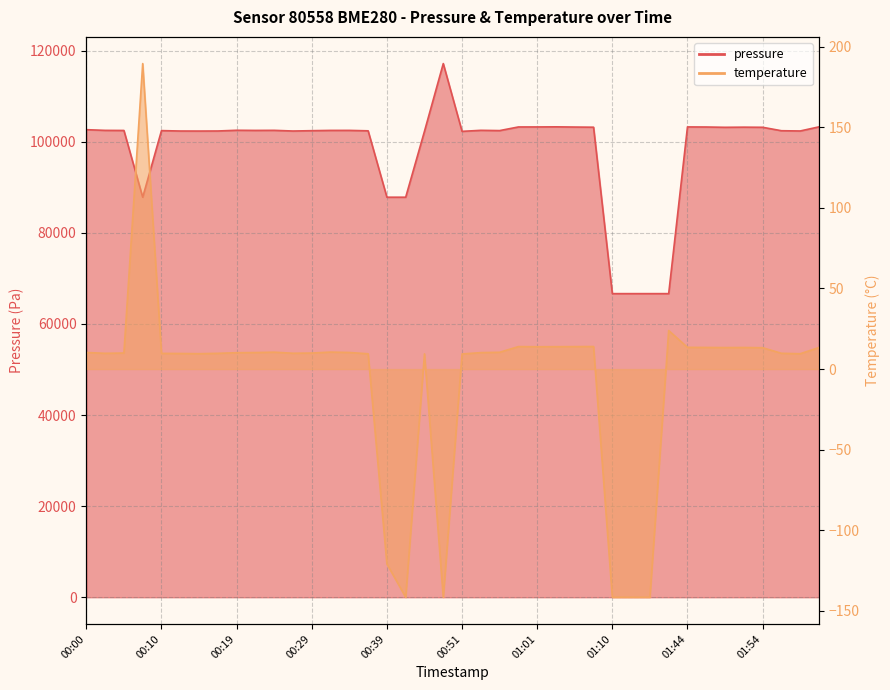

Reading left to right, transcribe all the data shown in this chart.

pressure: 00:00=102631.3	00:02=102477.3	00:05=102456.9	00:07=87807.5	00:10=102425.4	00:12=102338.3	00:15=102329.1	00:17=102344.3	00:19=102499.7	00:22=102468.4	00:24=102484.4	00:27=102337.2	00:29=102409.8	00:32=102471.9	00:34=102474.3	00:37=102379.6	00:39=87807.5	00:41=87808.5	00:46=102282.6	00:49=117139.7	00:51=102262.5	00:53=102488.9	00:56=102430.0	00:58=103226.6	01:01=103231.7	01:03=103254.8	01:06=103207.7	01:08=103173.2	01:10=66643.3	01:13=66643.3	01:18=66643.3	01:30=66643.3	01:44=103234.9	01:47=103217.4	01:49=103151.1	01:52=103182.2	01:54=103154.0	03:12=102402.0	03:15=102346.6	03:17=103250.2
temperature: 00:00=10.3	00:02=9.8	00:05=9.9	00:07=189.5	00:10=9.7	00:12=9.7	00:15=9.5	00:17=9.8	00:19=10.1	00:22=10.2	00:24=10.5	00:27=9.8	00:29=9.9	00:32=10.5	00:34=10.3	00:37=9.5	00:39=-120.9	00:41=-141.6	00:46=9.4	00:49=-141.6	00:51=9.4	00:53=10.2	00:56=10.4	00:58=13.9	01:01=13.8	01:03=13.9	01:06=13.9	01:08=14.0	01:10=-141.6	01:13=-141.6	01:18=-141.6	01:30=23.9	01:44=13.5	01:47=13.4	01:49=13.3	01:52=13.4	01:54=13.2	03:12=9.8	03:15=9.5	03:17=13.3